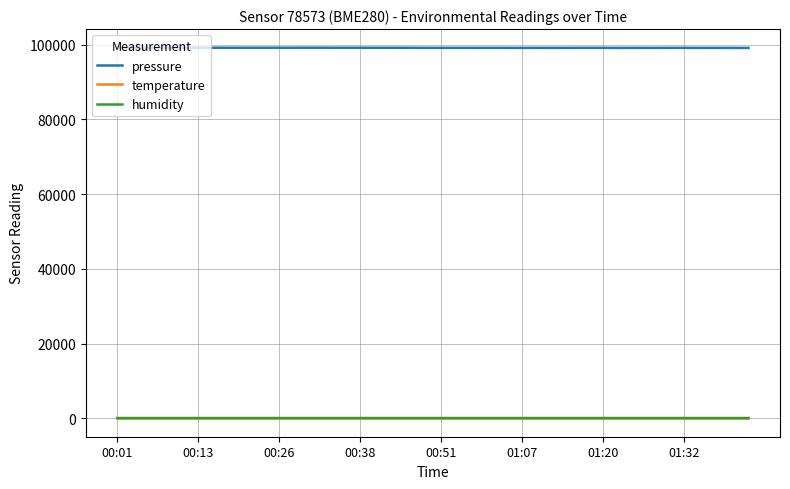

True or false: temperature has more than 2 points higher than both neighbors.

True